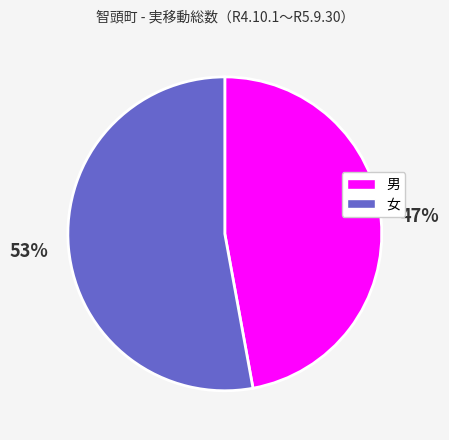

How many segments does this pie chart have?

2